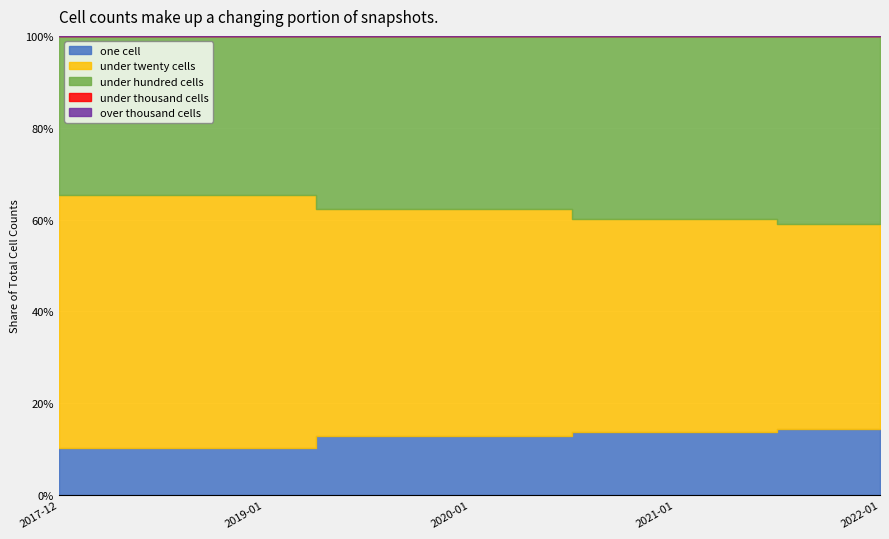

Reading right to left, transcribe all the data shown in this chart.

one_cell: 2022-01-01=40	2021-10-01=40	2021-07-01=40	2021-04-01=38	2021-01-01=38	2020-10-01=38	2020-07-01=38	2020-04-01=35	2020-01-01=35	2019-10-09=35	2019-07-01=35	2019-04-06=35	2019-01-01=27	2018-09-28=27	2018-07-11=27	2018-04-09=27	2017-12-22=27
under_twenty_cells: 2022-01-01=125	2021-10-01=125	2021-07-01=125	2021-04-01=128	2021-01-01=128	2020-10-01=128	2020-07-01=128	2020-04-01=135	2020-01-01=135	2019-10-09=135	2019-07-01=135	2019-04-06=135	2019-01-01=147	2018-09-28=147	2018-07-11=147	2018-04-09=147	2017-12-22=147
under_hundred_cells: 2022-01-01=115	2021-10-01=115	2021-07-01=115	2021-04-01=110	2021-01-01=110	2020-10-01=110	2020-07-01=110	2020-04-01=103	2020-01-01=103	2019-10-09=103	2019-07-01=103	2019-04-06=103	2019-01-01=92	2018-09-28=92	2018-07-11=92	2018-04-09=92	2017-12-22=92
under_thousand_cells: 2022-01-01=0	2021-10-01=0	2021-07-01=0	2021-04-01=0	2021-01-01=0	2020-10-01=0	2020-07-01=0	2020-04-01=0	2020-01-01=0	2019-10-09=0	2019-07-01=0	2019-04-06=0	2019-01-01=0	2018-09-28=0	2018-07-11=0	2018-04-09=0	2017-12-22=0
over_thousand_cells: 2022-01-01=0	2021-10-01=0	2021-07-01=0	2021-04-01=0	2021-01-01=0	2020-10-01=0	2020-07-01=0	2020-04-01=0	2020-01-01=0	2019-10-09=0	2019-07-01=0	2019-04-06=0	2019-01-01=0	2018-09-28=0	2018-07-11=0	2018-04-09=0	2017-12-22=0